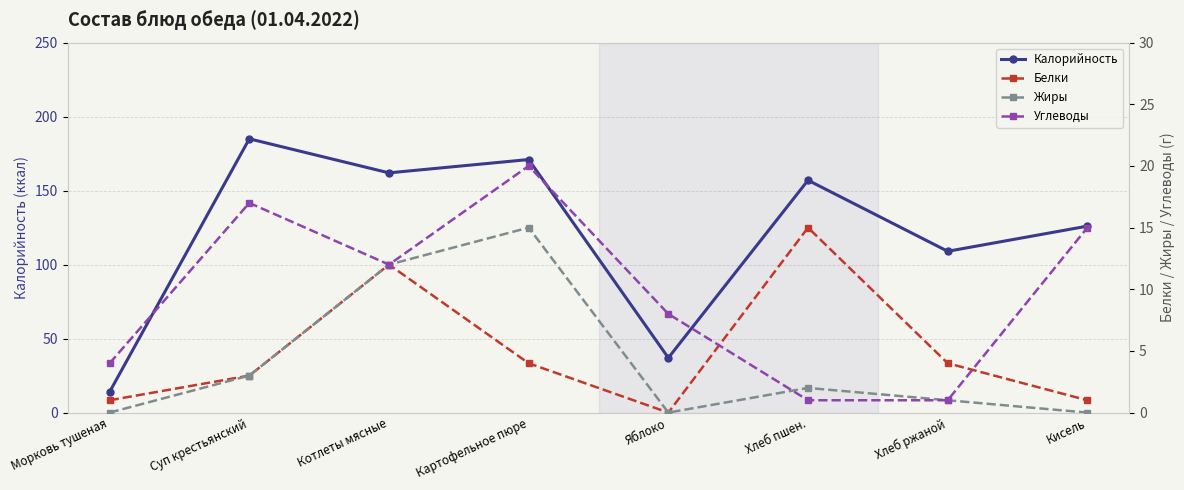

True or false: Углеводы has a value of 1 at Хлеб пшен..

True